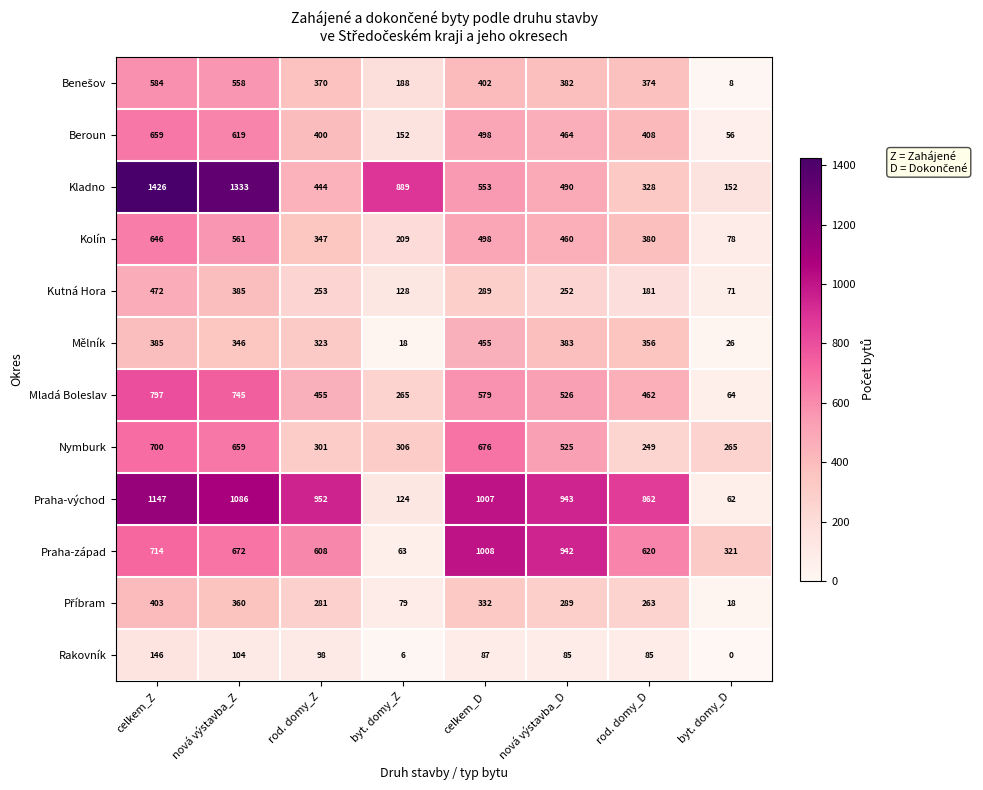

Which series has the widest spread of values?

Kladno